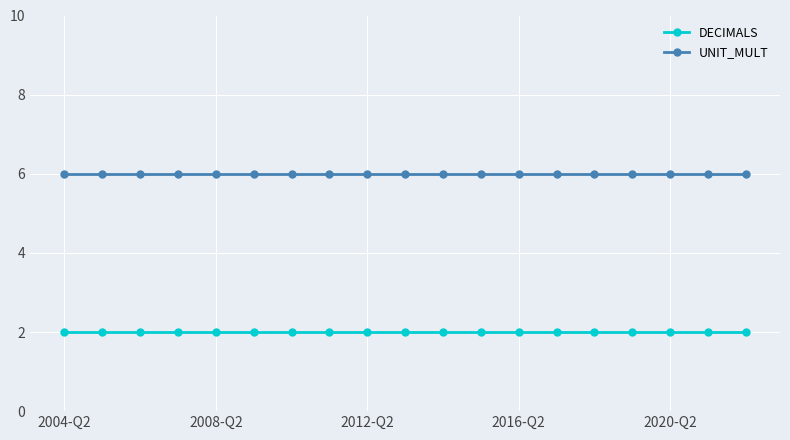

Which series has the largest total across all categories?

UNIT_MULT